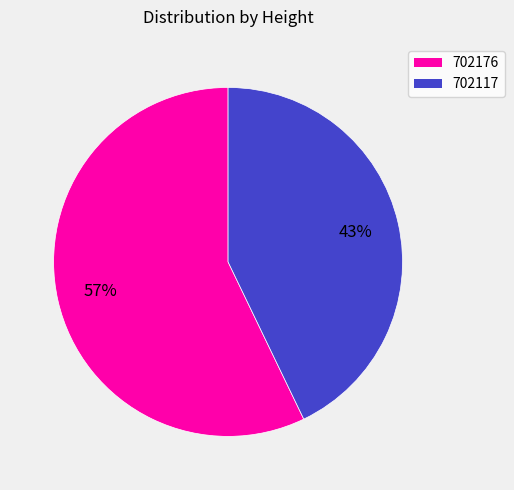

To the nearest percent, what percentage of the pie is 702117?

43%